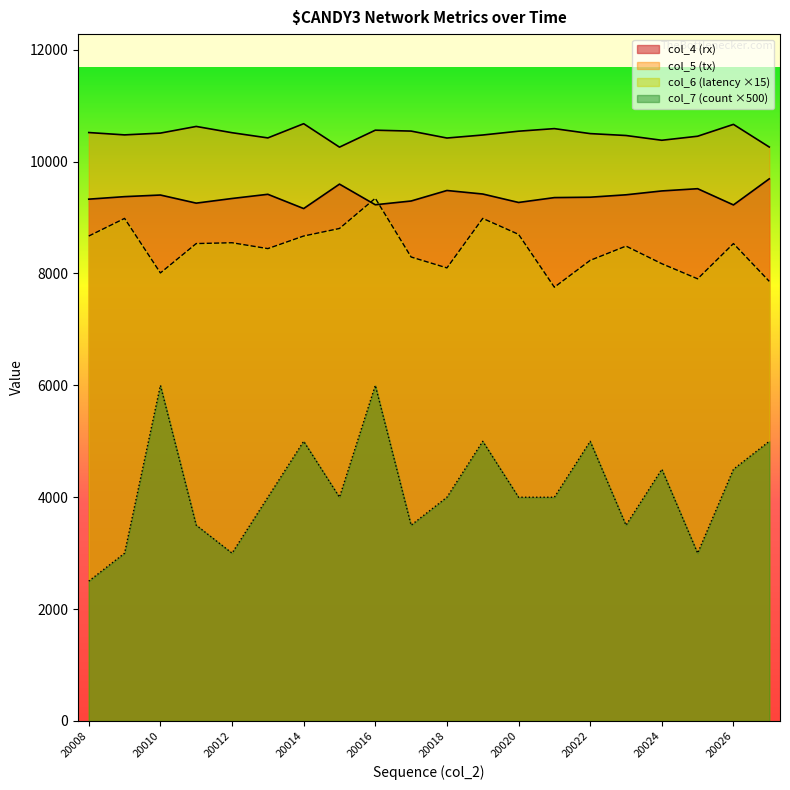

The value of col_5 (tx) at 20009 is 7200. True or false?

False